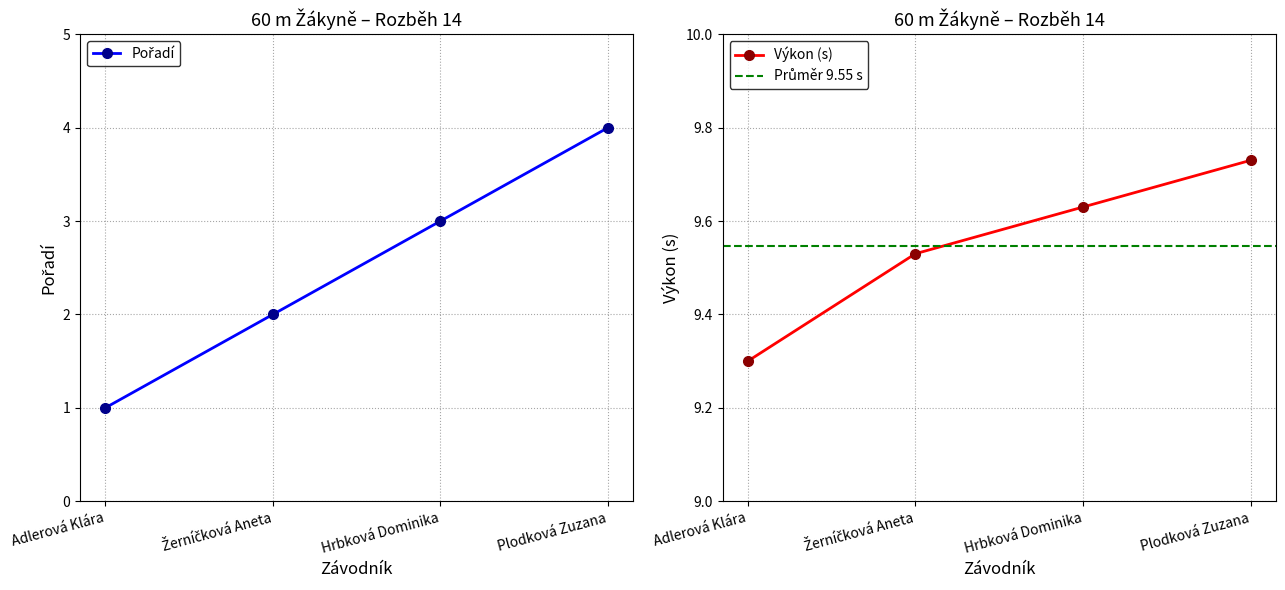

Between Hrbková Dominika and Plodková Zuzana, which series saw the biggest shift?

Pořadí